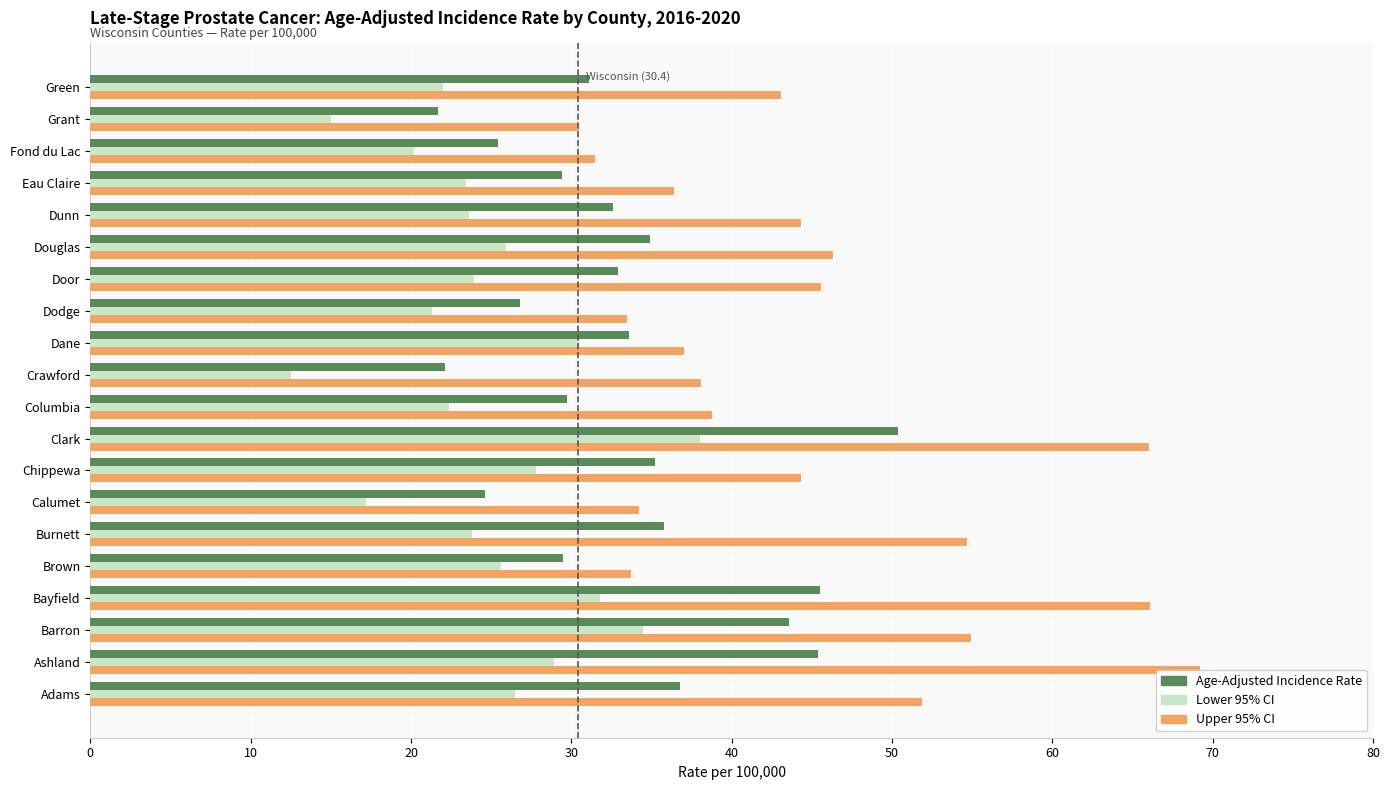

What is the difference between the maximum and second lowest values in the Lower 95% CI series?

23.0